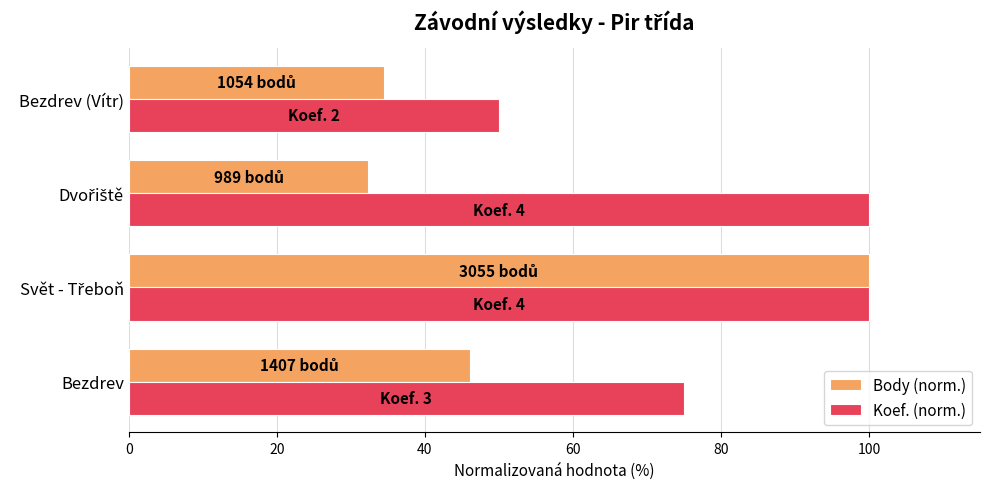

Rank the series at Bezdrev (Vítr) from lowest to highest value.

Body (norm.), Koef. (norm.)